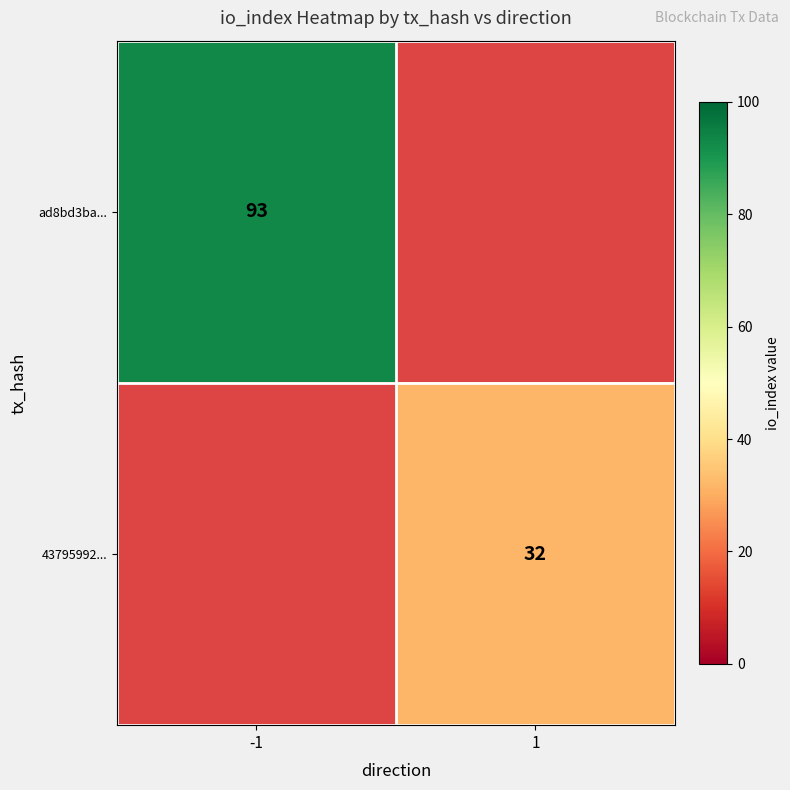

The value of ad8bd3ba... at -1 is 147.1. True or false?

False